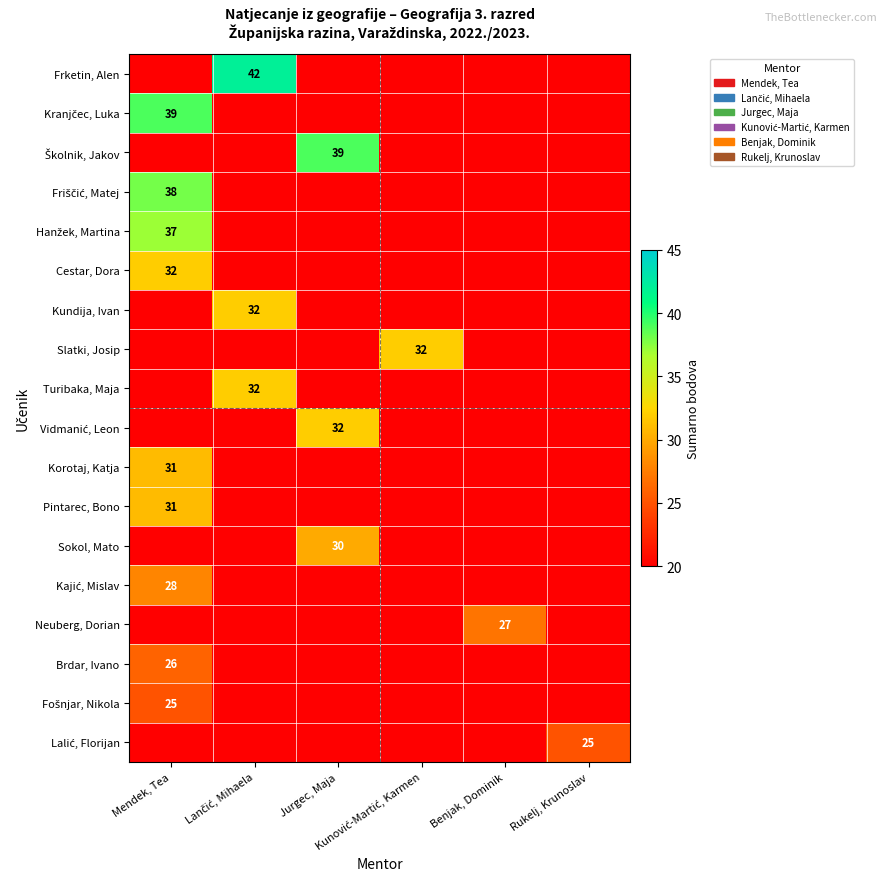

Which series has the largest total across all categories?

Frketin, Alen